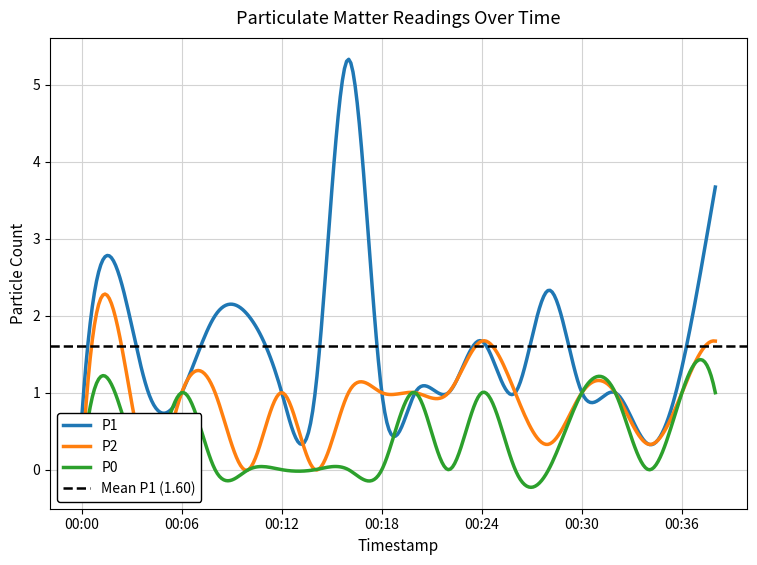

List the labels in order of P1 value, smallest first.

2023-02-01T00:34:49, 2023-02-01T00:00:07, 2023-02-01T00:04:14, 2023-02-01T00:06:15, 2023-02-01T00:12:22, 2023-02-01T00:14:24, 2023-02-01T00:18:31, 2023-02-01T00:20:32, 2023-02-01T00:22:34, 2023-02-01T00:26:38, 2023-02-01T00:30:44, 2023-02-01T00:32:46, 2023-02-01T00:36:51, 2023-02-01T00:24:36, 2023-02-01T00:08:17, 2023-02-01T00:10:20, 2023-02-01T00:28:42, 2023-02-01T00:02:12, 2023-02-01T00:38:53, 2023-02-01T00:16:26